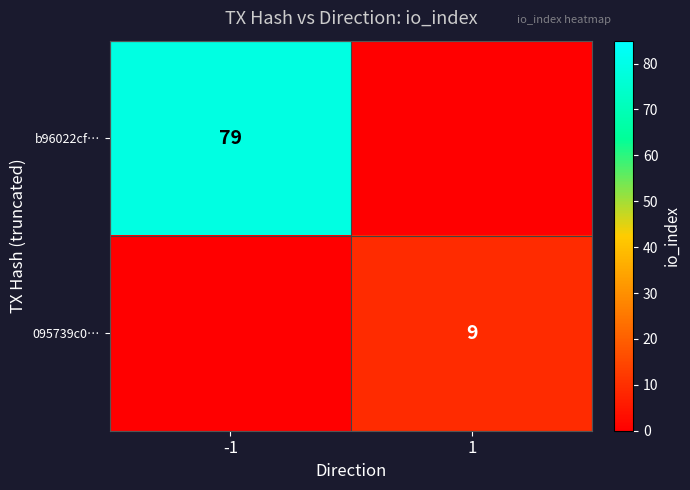

Is it true that 095739c0… equals 9 at 1?

True